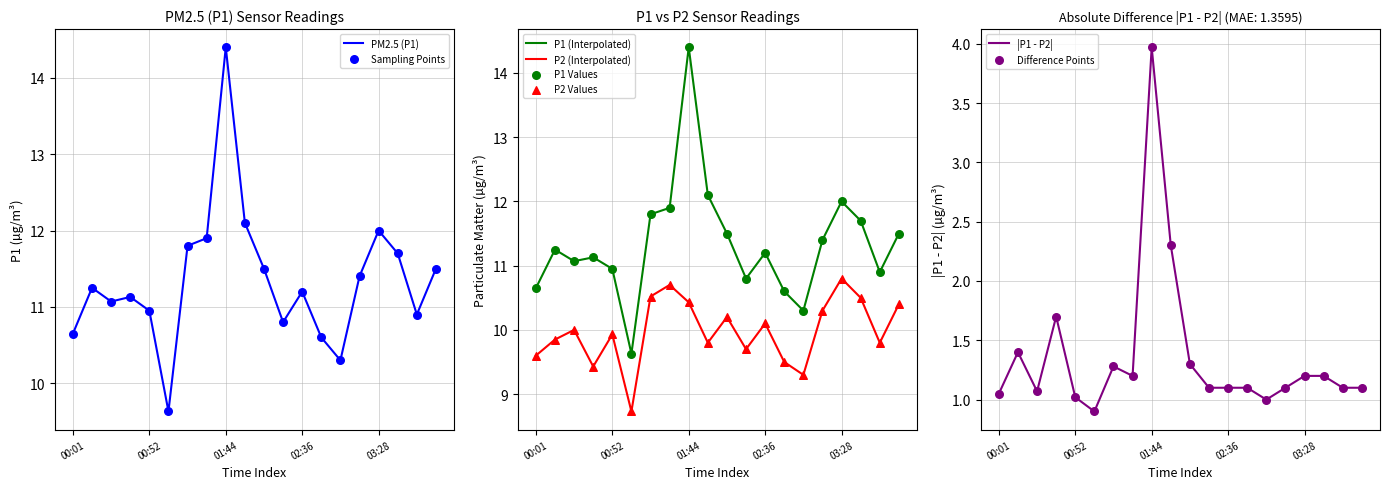

Which series reaches the minimum Y coordinate?

P2